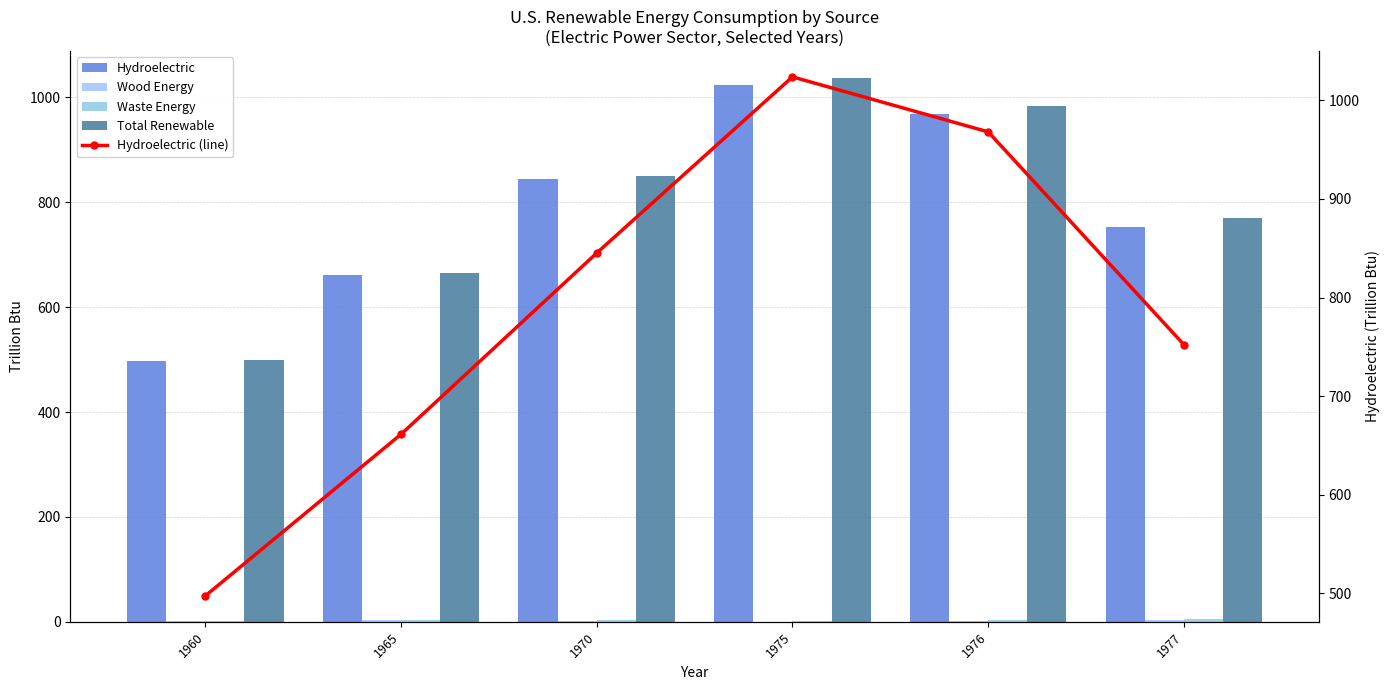

What is the total value across all series at 1977?

2282.2